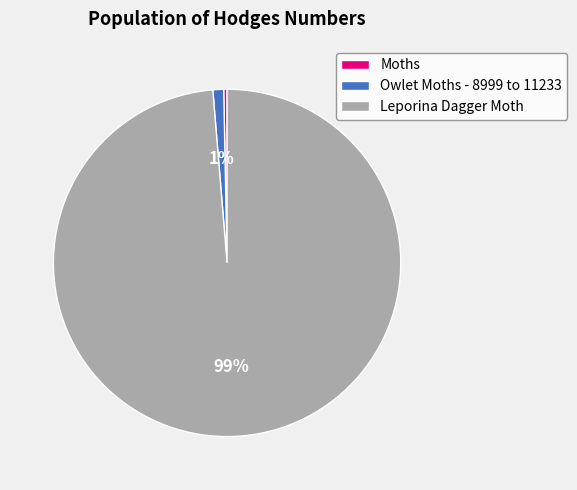

Count the number of slices in the pie.

3